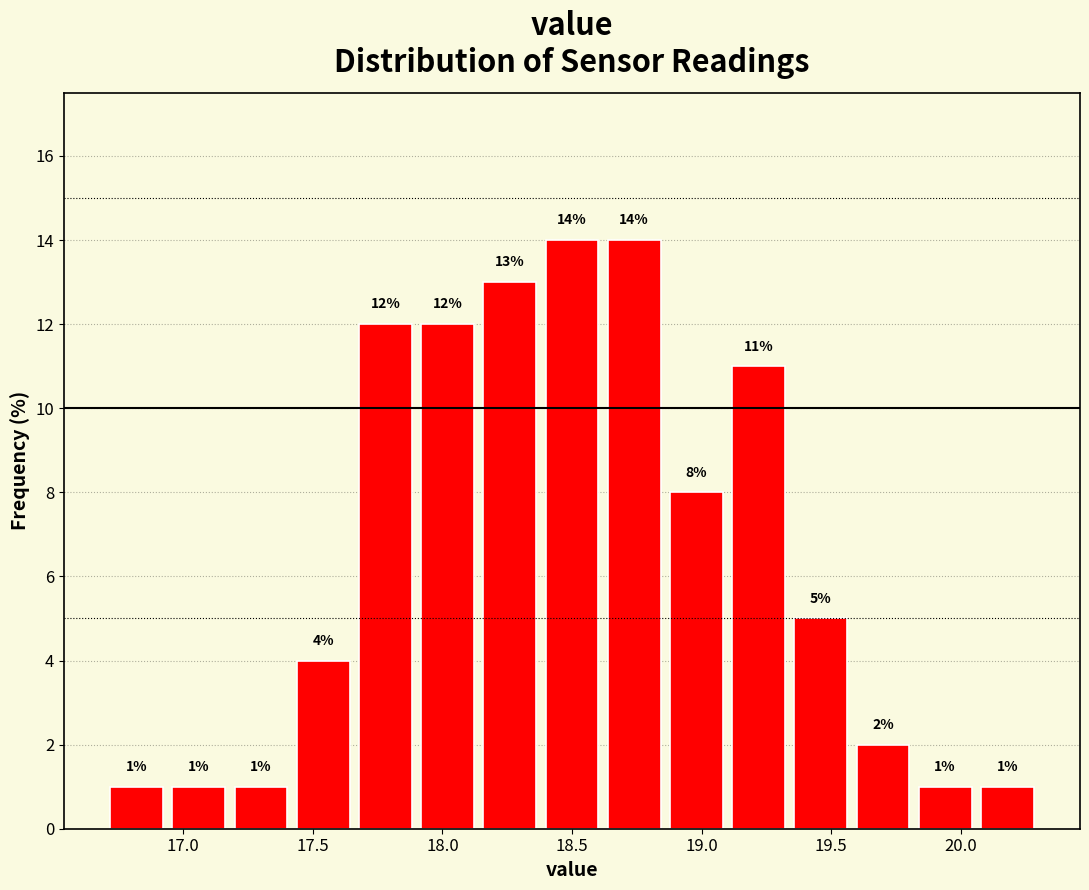

How tall is the bar that spans 17.42 to 17.66 on the x-axis? The bar edges are not printed on the chart, so give them approximately, as read against the axis.

4